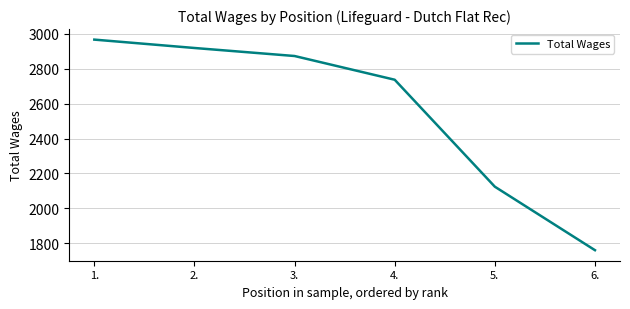

At which category does the chart reach its minimum across all series?

6.